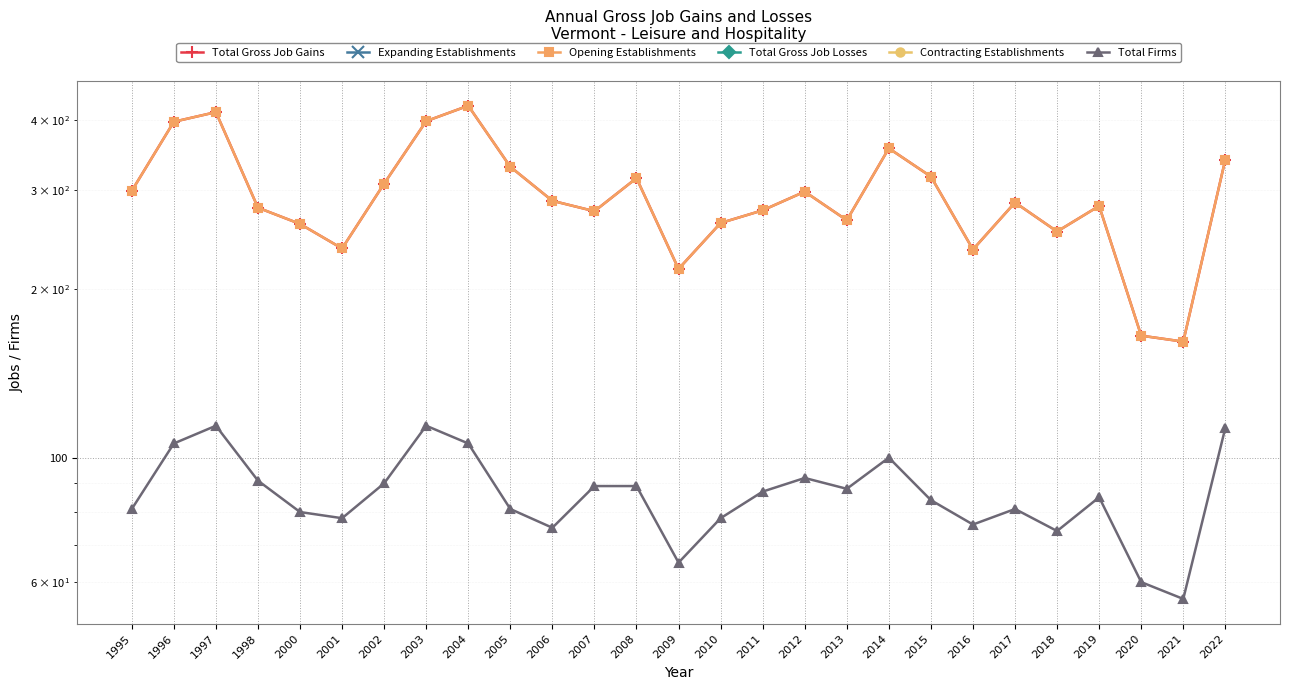

Where is Opening Establishments nearest to the value 292?

2006